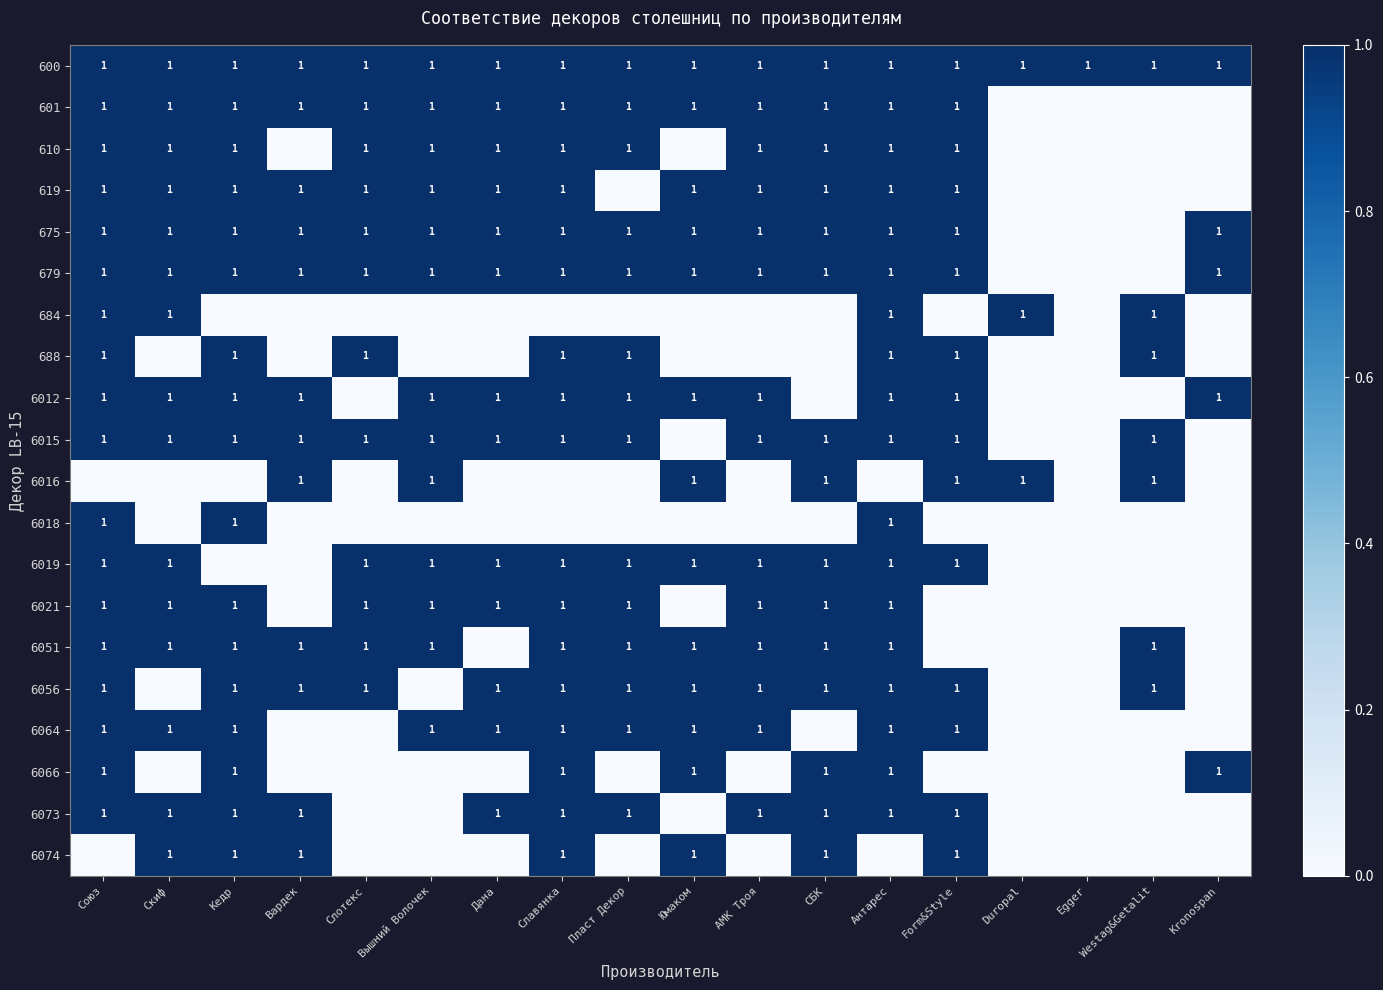

The 688 series shows 1 at Кедр. True or false?

True